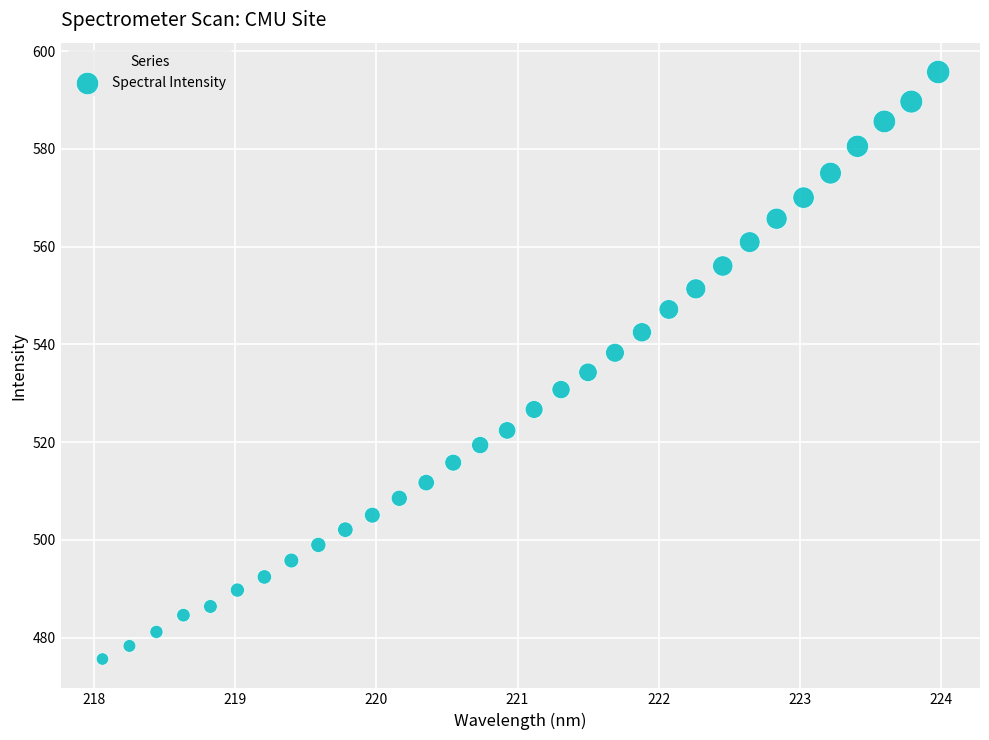

What is the range of Y values (max minus min)?

120.1